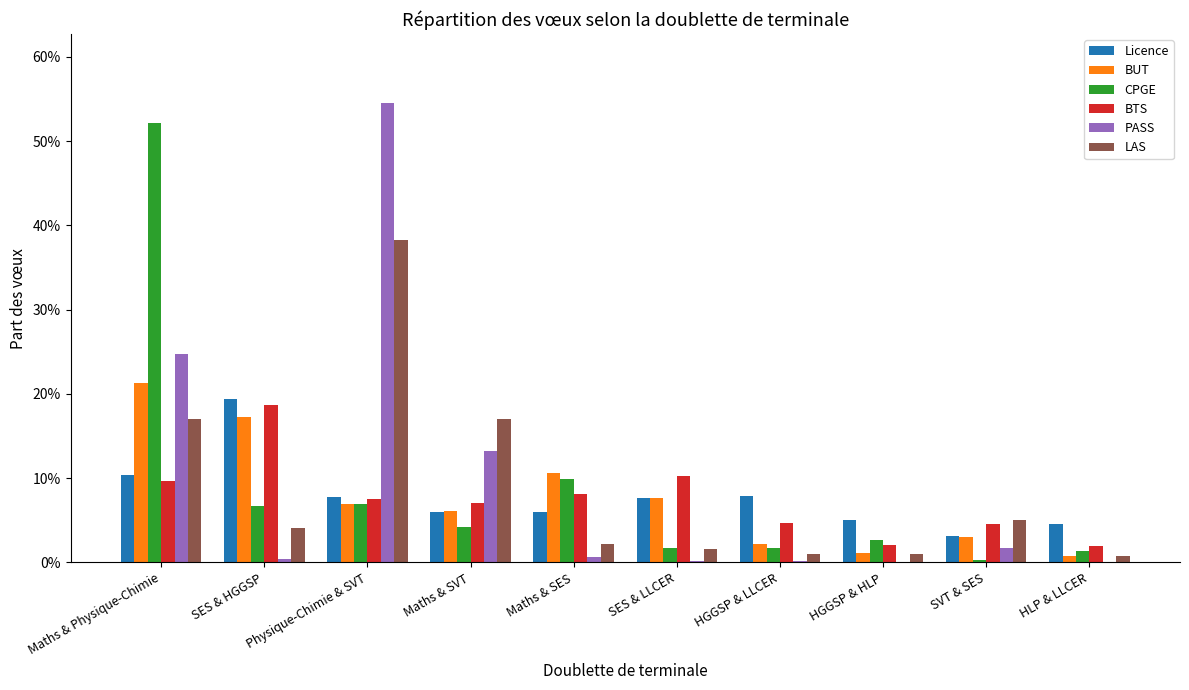

What position from the left is HGGSP & LLCER?

7